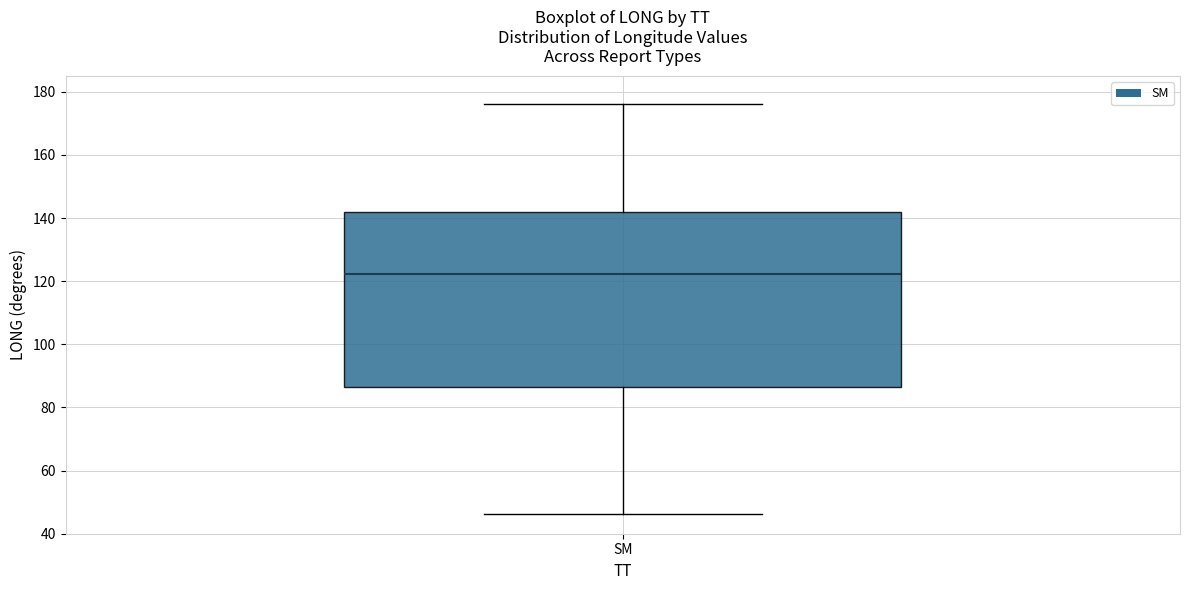

Where does the median line of the box for SM sit on the y-axis? The values are not printed on the chart, so give them approximately, as read against the axis.

122